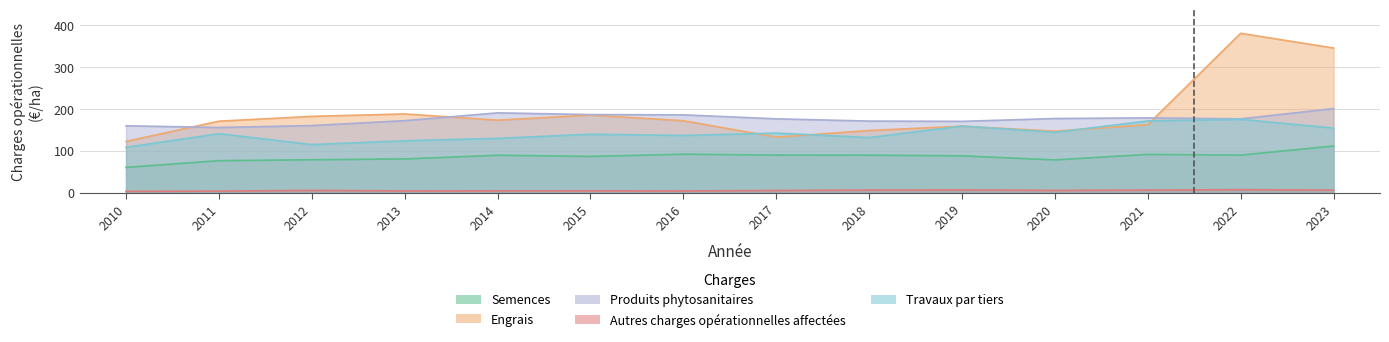

At which category is the sum across all series the highest?

2022